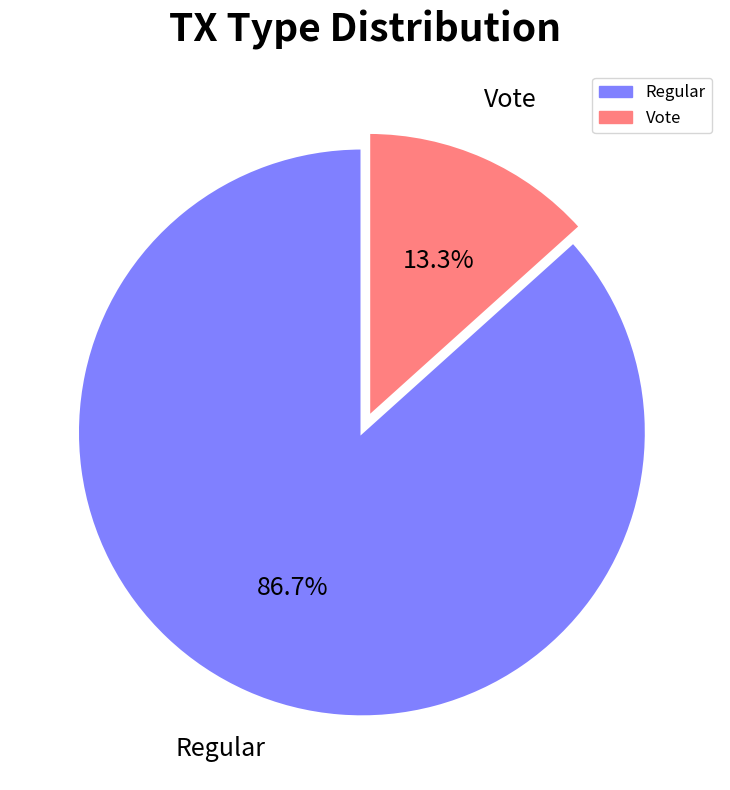

What percentage do Regular and Vote together represent?

100.0%